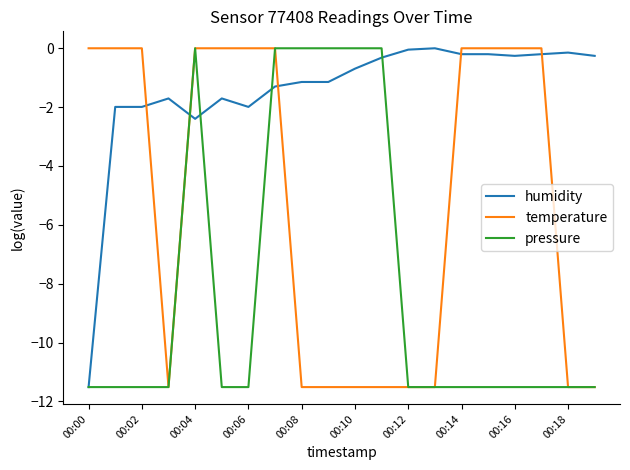

Rank the series by their average value, from highest to lowest.

humidity, temperature, pressure